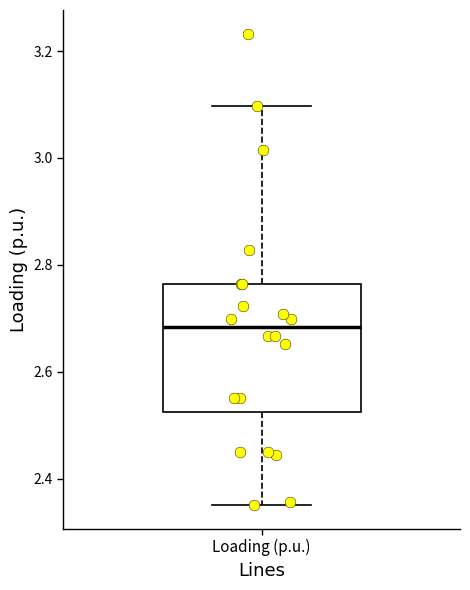

Where is the lower edge of the box for Loading (p.u.) on the y-axis? The values are not printed on the chart, so give them approximately, as read against the axis.

2.52